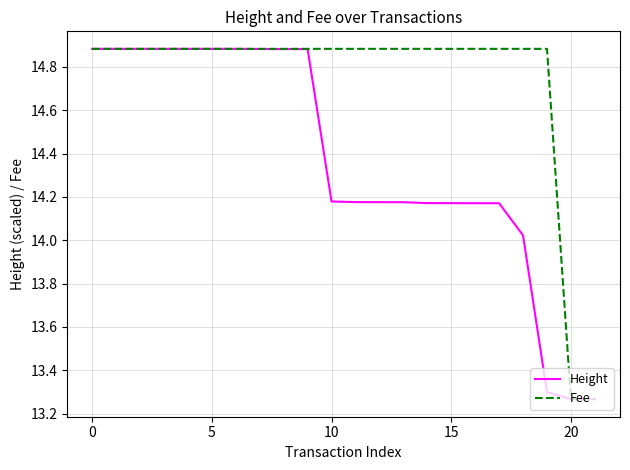

Which series has the largest total across all categories?

Fee